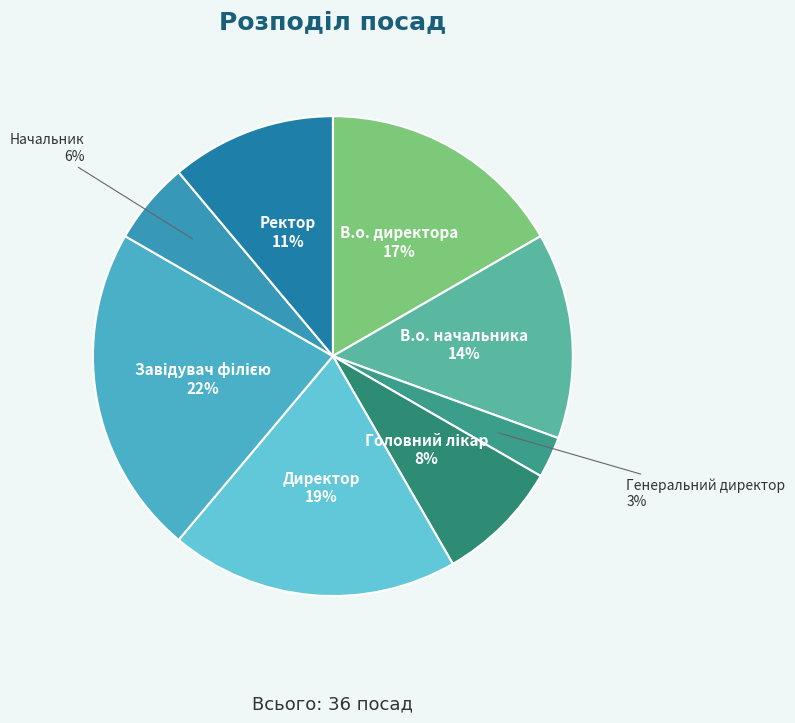

How many slices are in this pie chart?

8